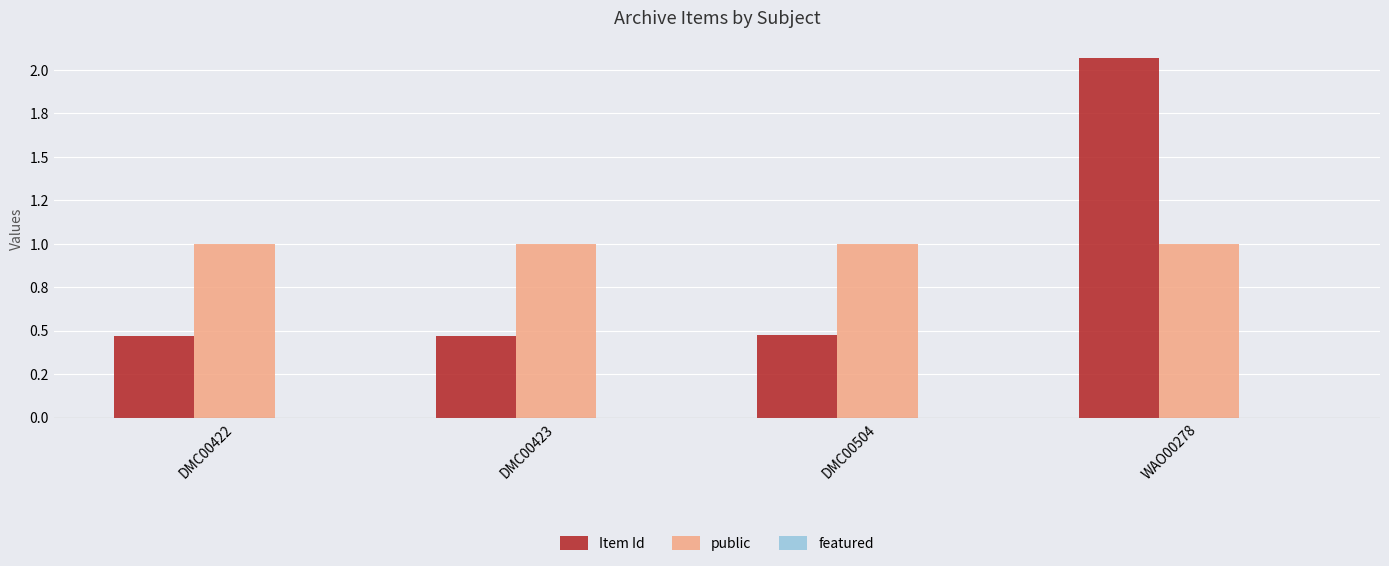

List the series in order of their peak value, lowest first.

public, Item Id